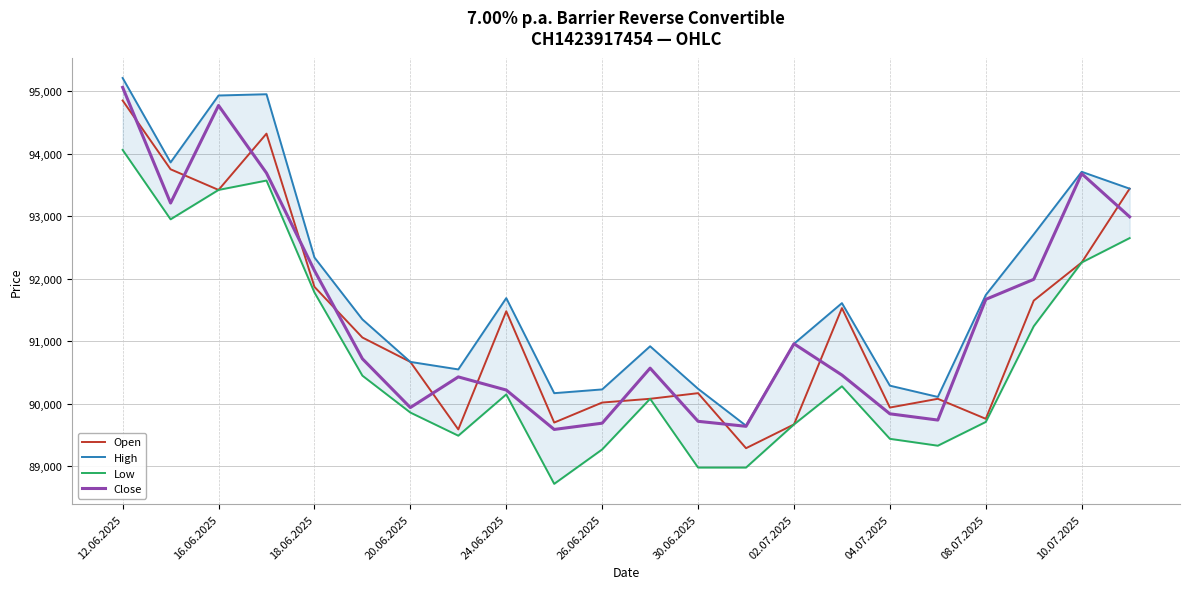

Which series ends up on top after the final intersection of Close and Open?

Open